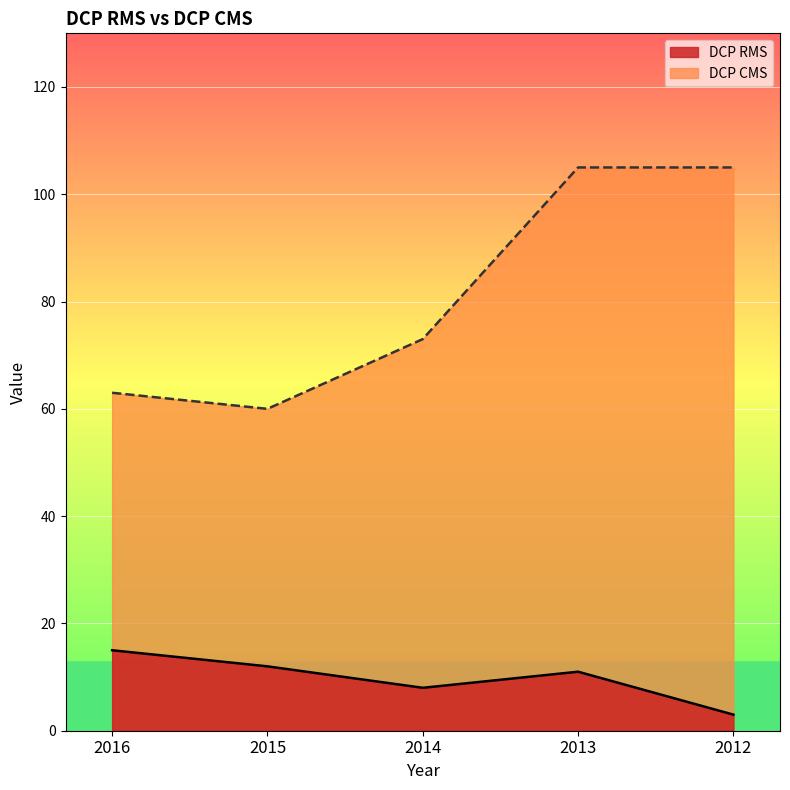

Where is DCP RMS nearest to the value 9?

2014